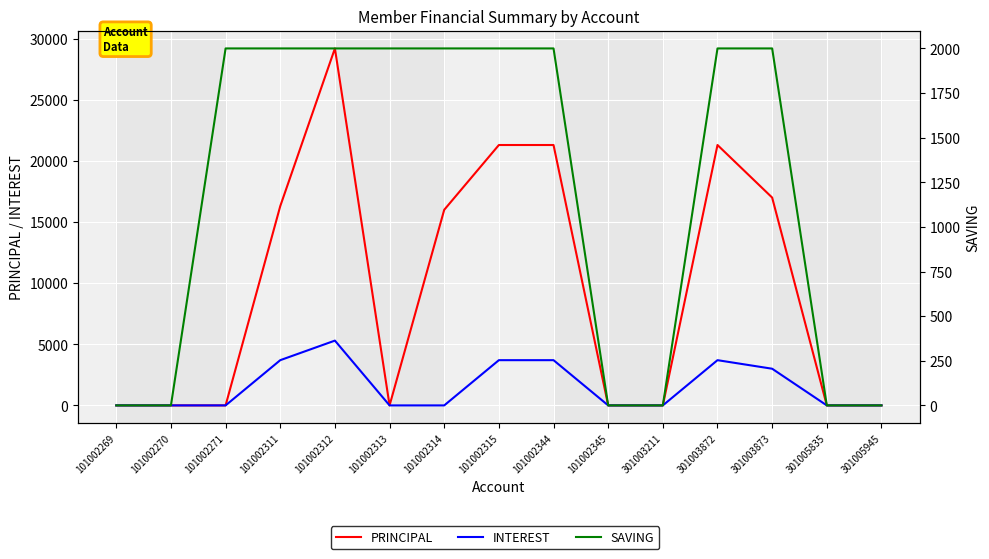

Between 101002314 and 301003211, which series saw the biggest shift?

PRINCIPAL